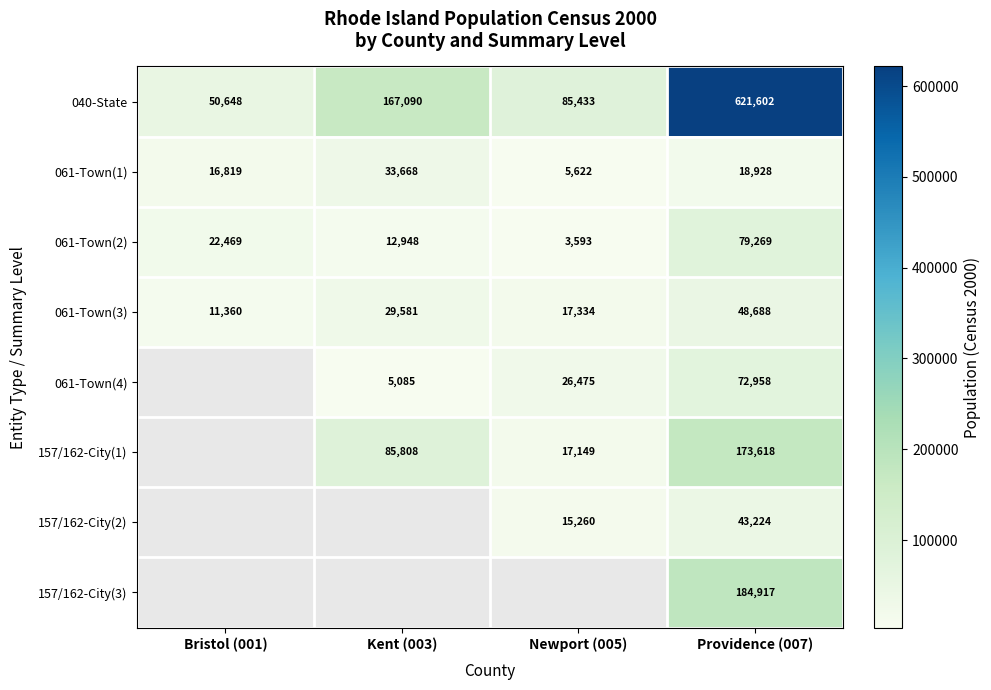

How many categories are shown in the chart?

4